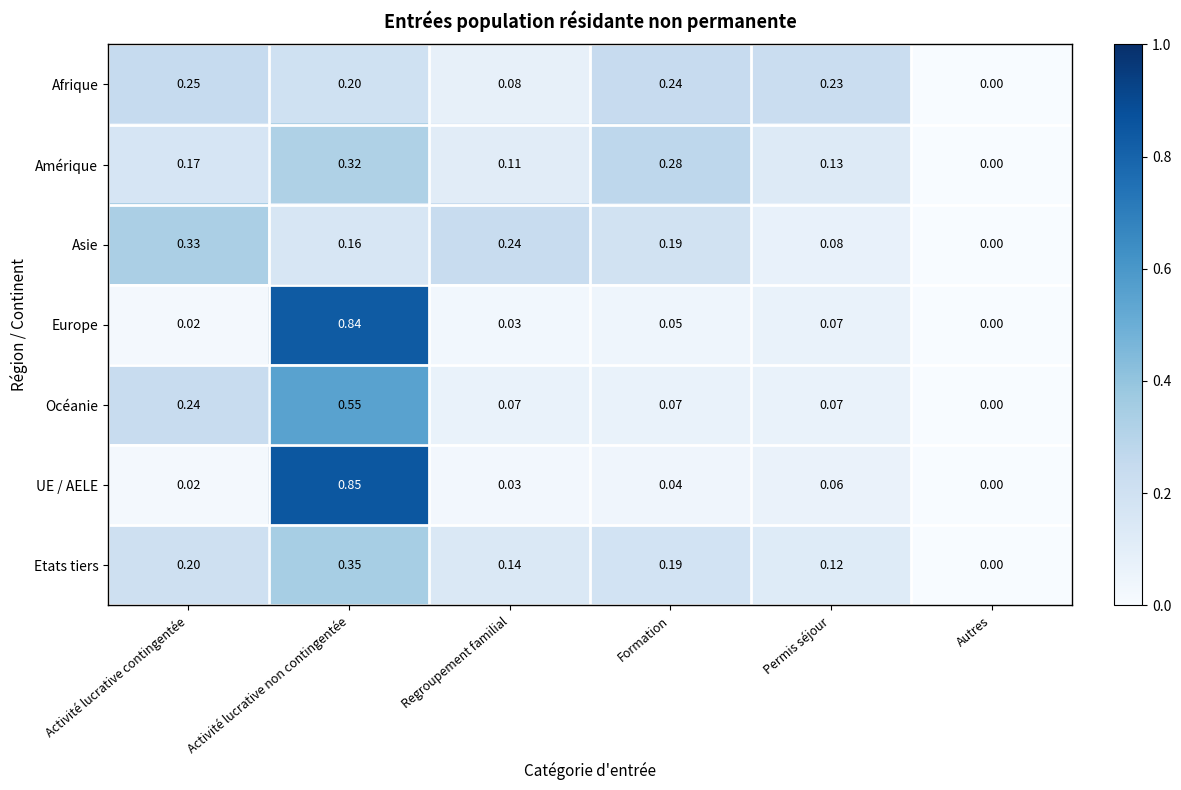

At which label is Asie closest to 0?

Autres